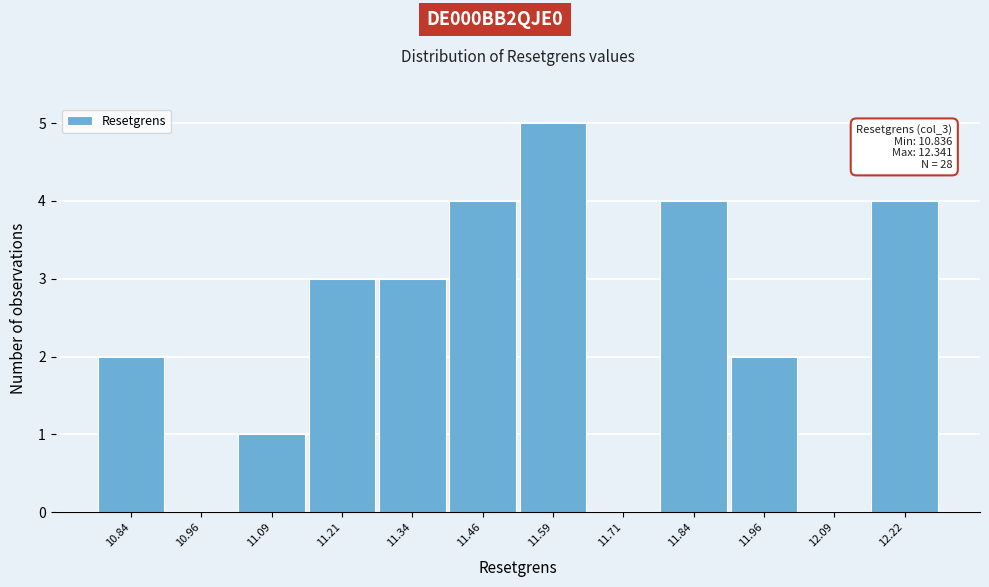

Reading left to right, extract all data points from this chart.

10.84=2	10.96=0	11.09=1	11.21=3	11.34=3	11.46=4	11.59=5	11.71=0	11.84=4	11.96=2	12.09=0	12.22=4